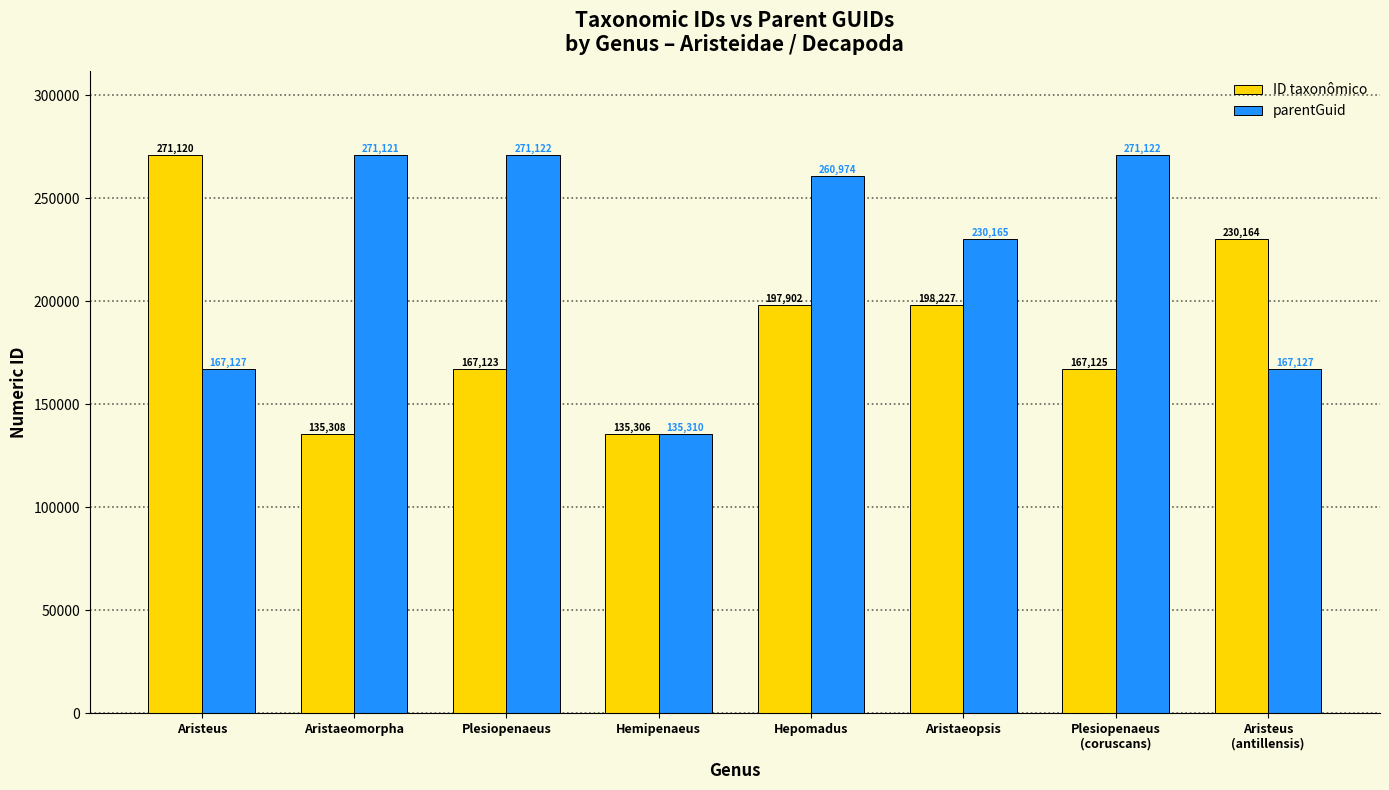

What is the difference between the maximum and minimum values in the ID taxonômico series?

135814